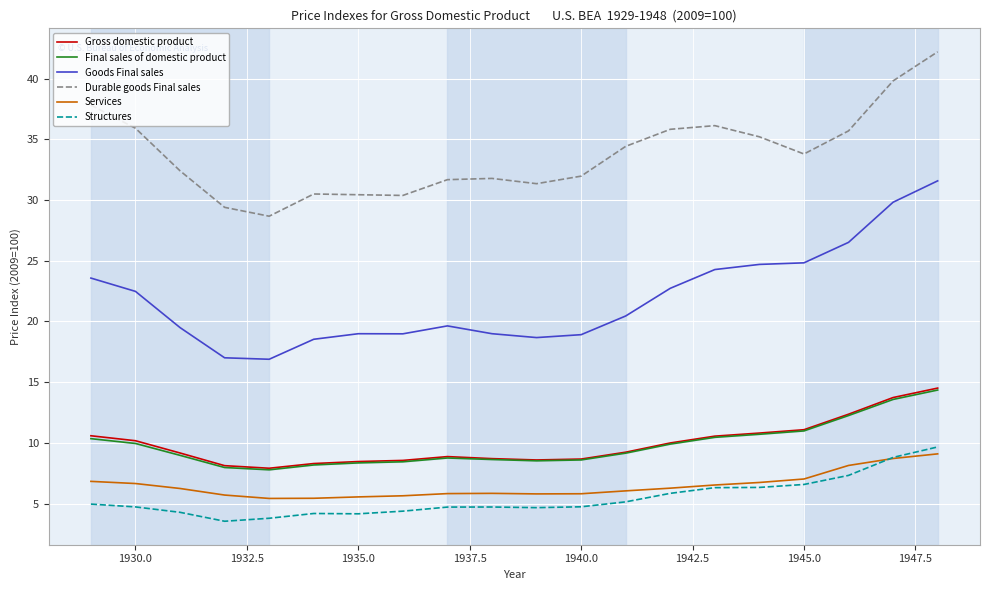

What is the difference between the second highest and second lowest values in the Services series?

3.3